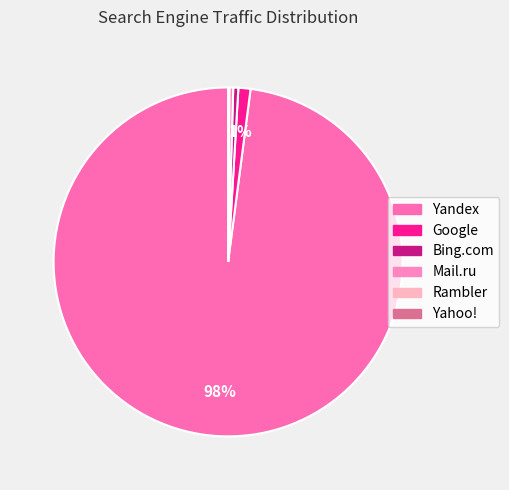

Is Yandex the majority of the pie?

Yes